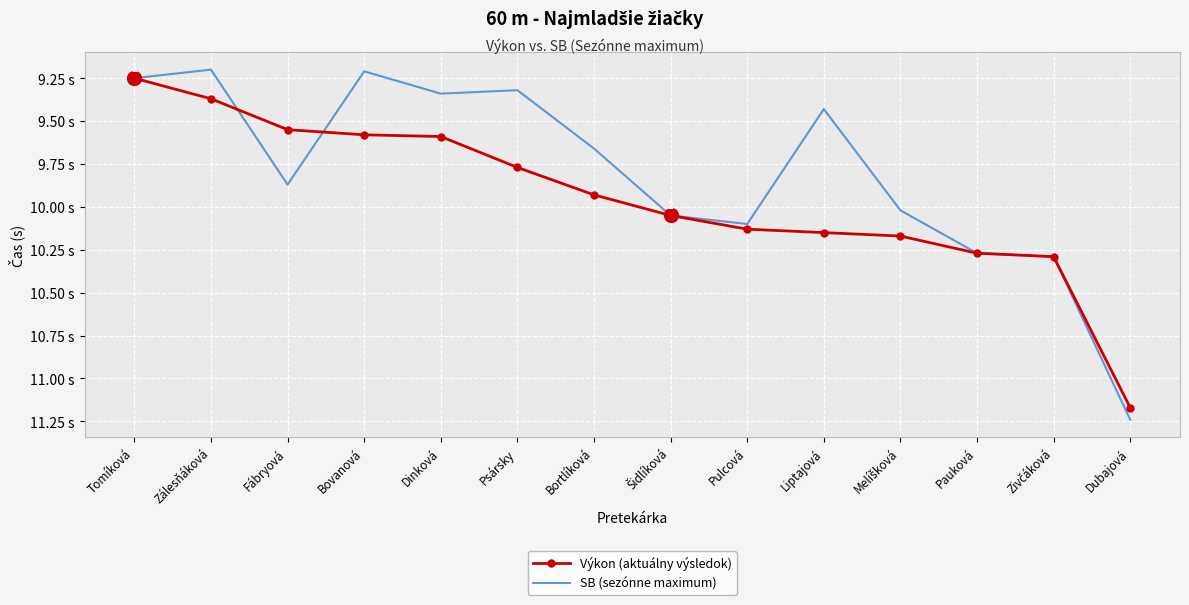

What are all the series names shown in the legend?

Výkon (aktuálny výsledok), SB (sezónne maximum)